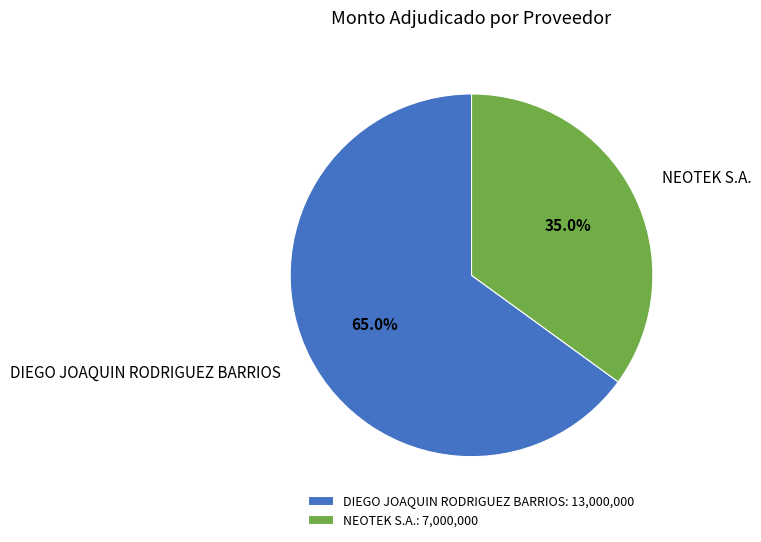

To the nearest percent, what is the difference between the largest and smallest slice percentages?

30%